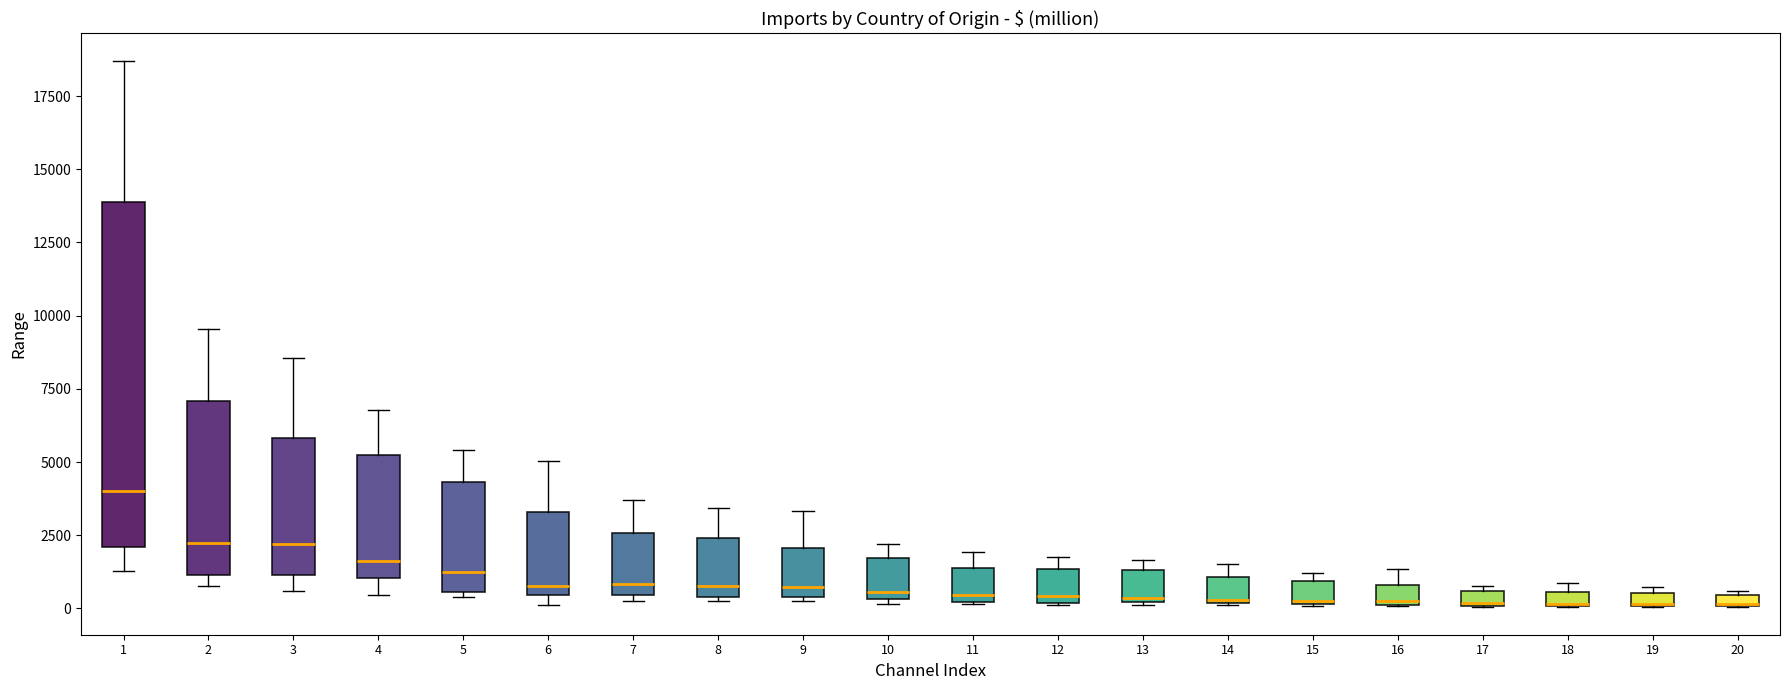

Comparing the boxes themselves (not the whiskers), which one is the tallest?

1